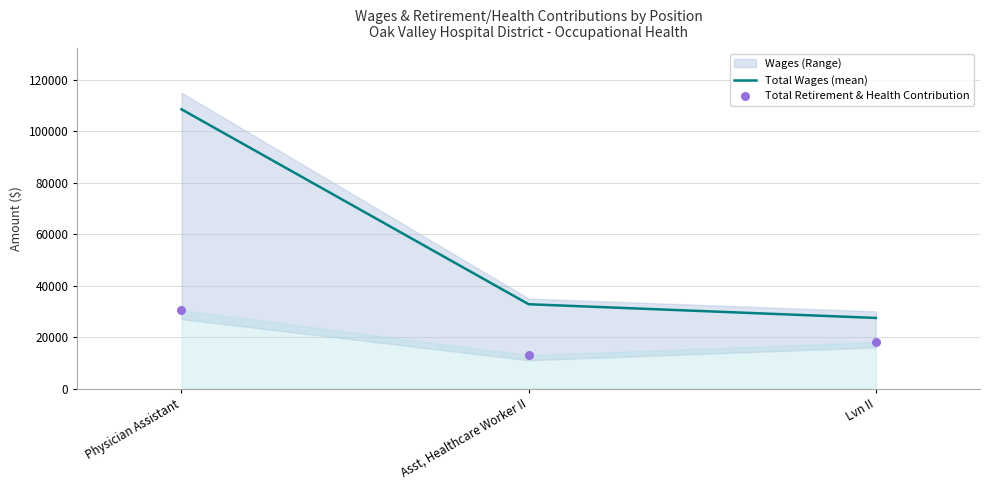

Is the value of Total Wages (mean) at Lvn II greater than the value of Total Retirement & Health Contribution at Physician Assistant?

No